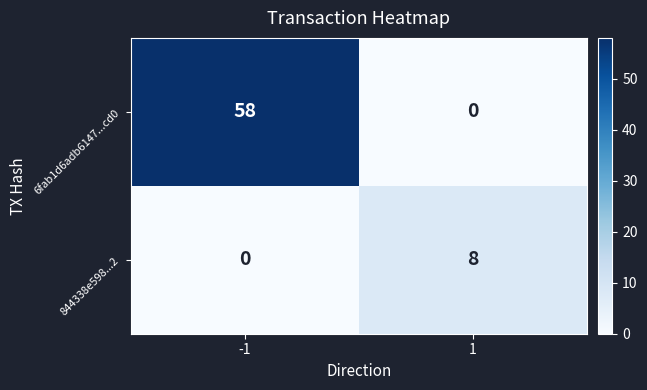

What is the highest value of the 6fab1d6adb6147...cd0 series?

58